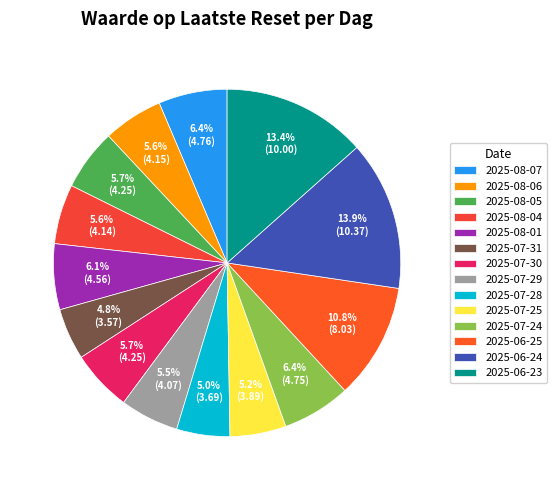

What percentage is the 2025-08-04 slice, to the nearest percent?

6%